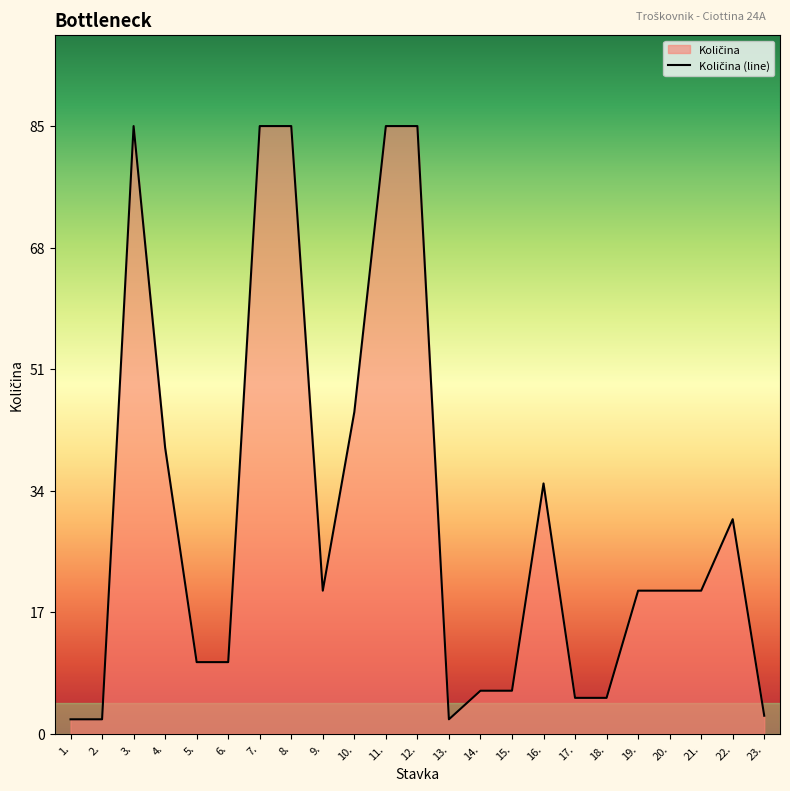

Which label corresponds to the smallest value in the chart?

1.